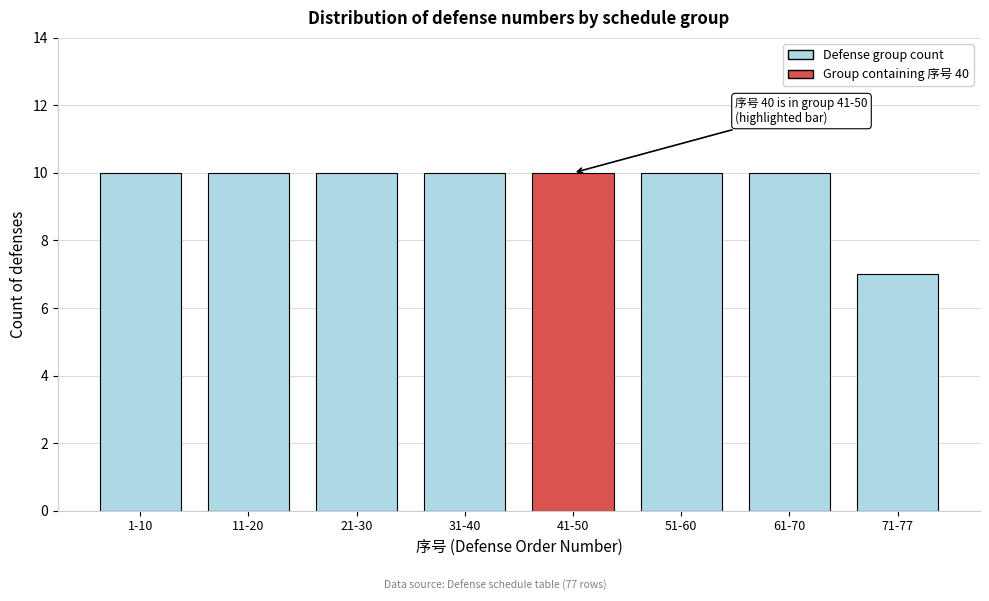

Reading left to right, what are all the values shown in this chart?

1-10=10	11-20=10	21-30=10	31-40=10	41-50=10	51-60=10	61-70=10	71-77=7